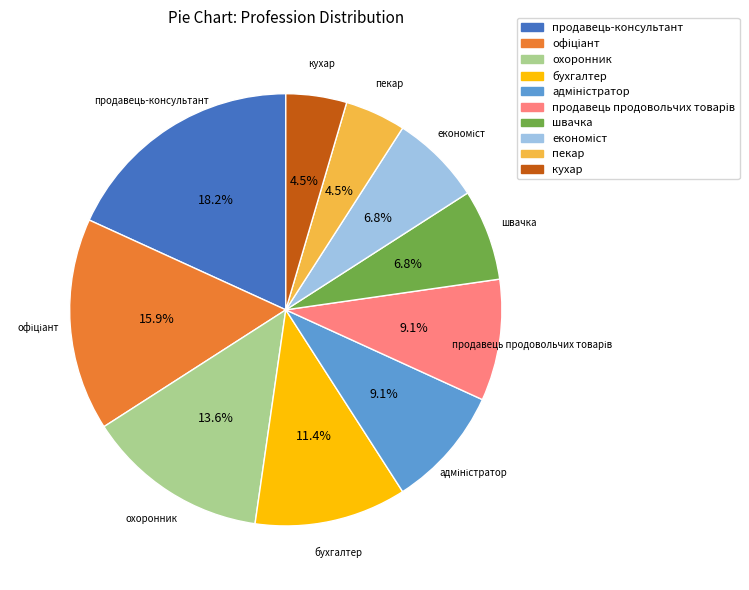

How many slices are in this pie chart?

10